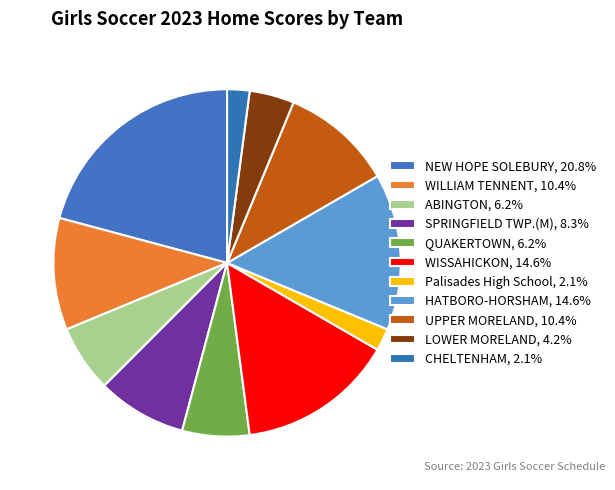

Which slice is the largest?

NEW HOPE SOLEBURY